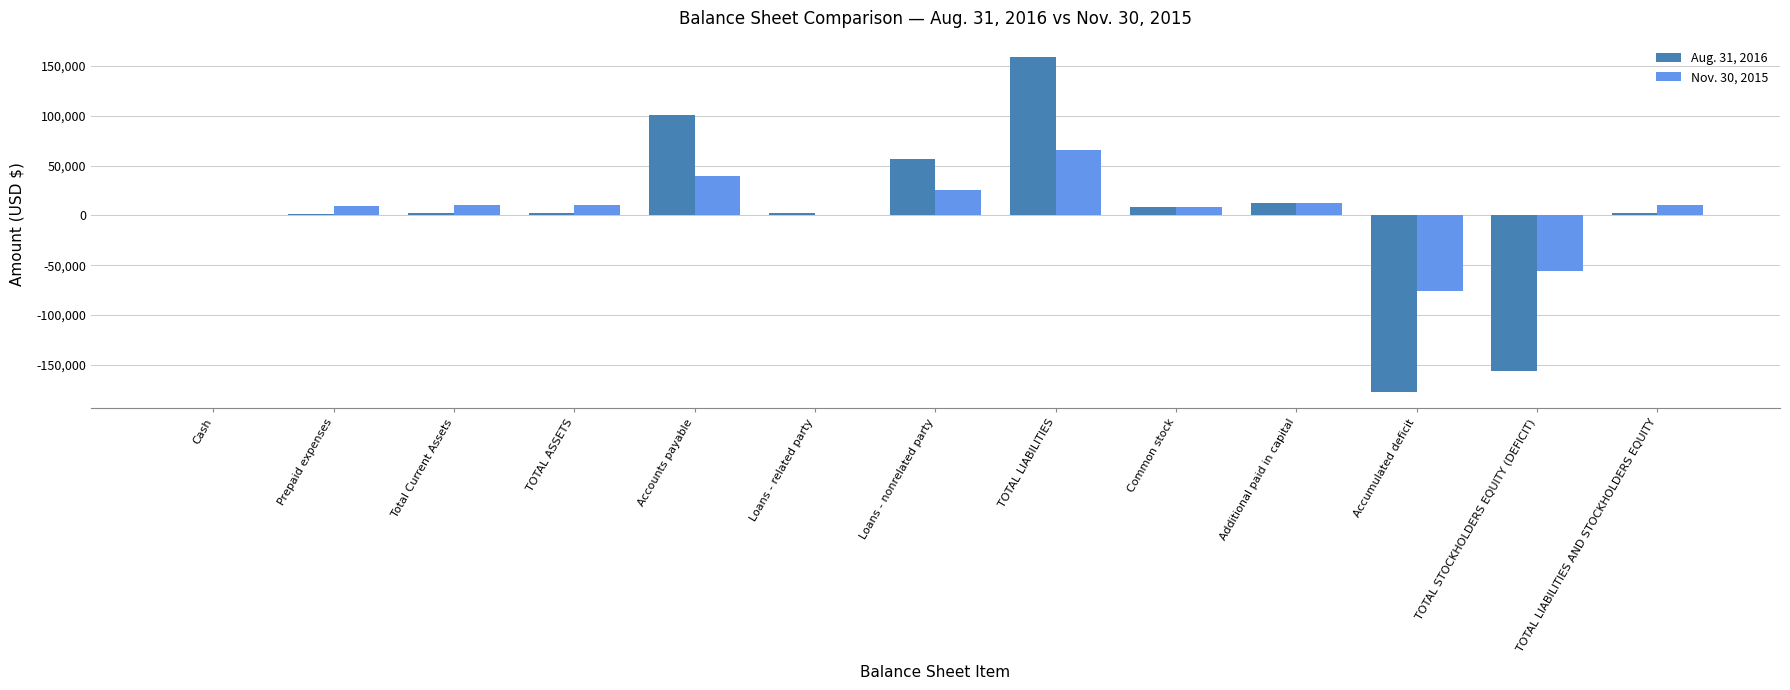

The value of Aug. 31, 2016 at Cash is 600. True or false?

True